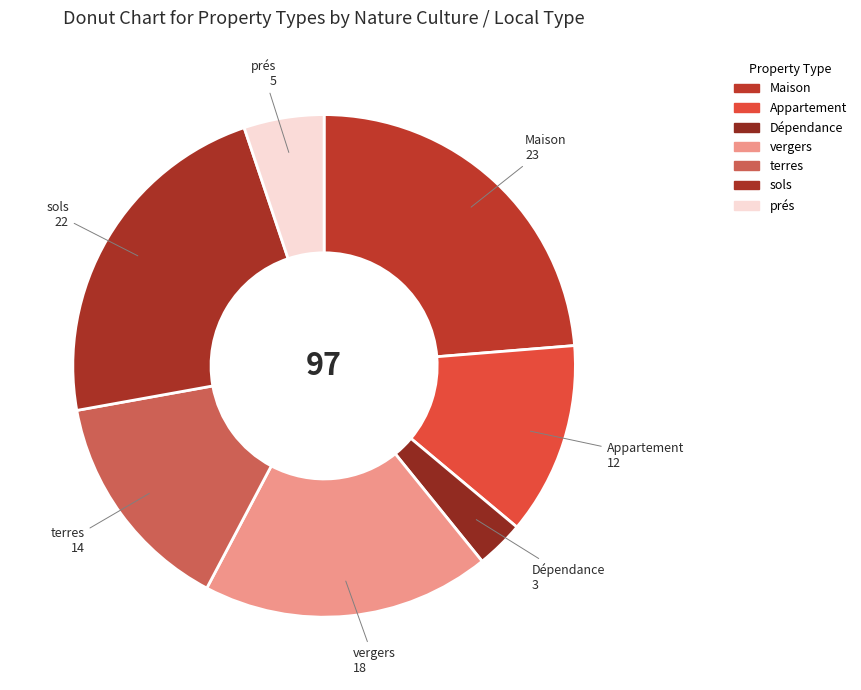

Is the sum of terres and Dépendance greater than half?

No